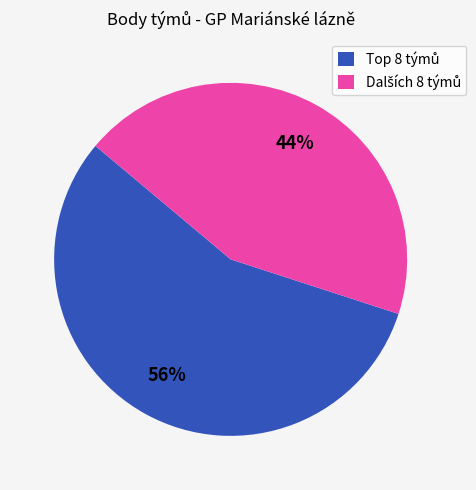

To the nearest percent, what is the difference between the largest and smallest slice percentages?

12%